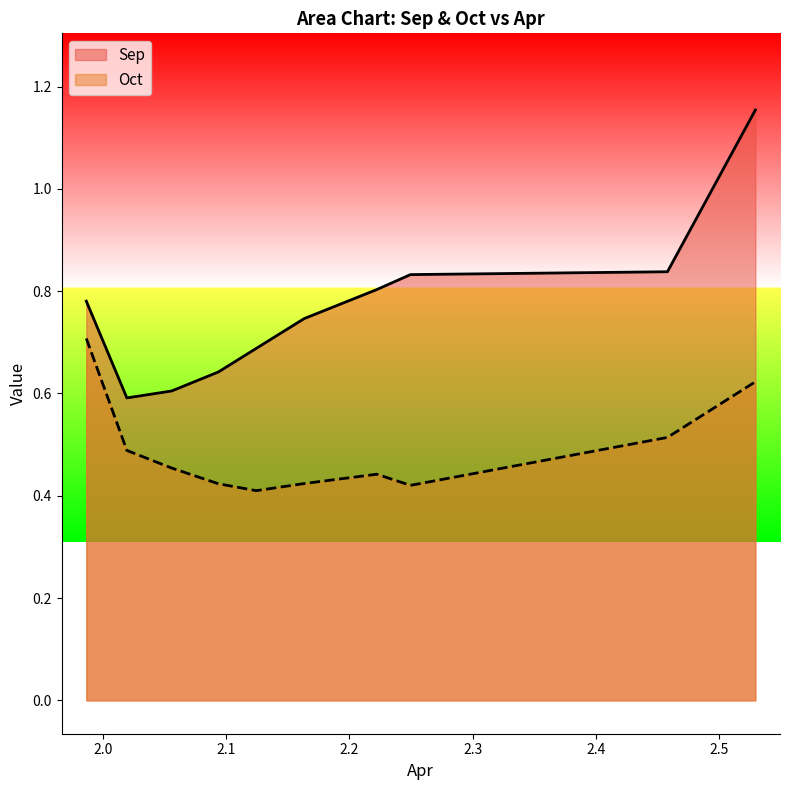

True or false: Sep and Oct cross at least once.

False